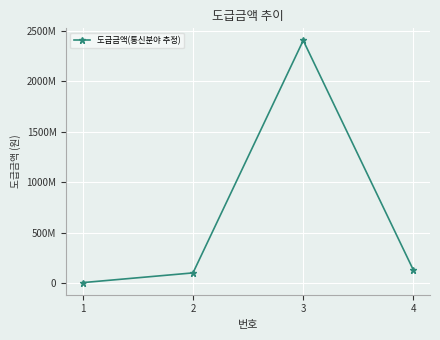

Rank the categories by value from lowest to highest.

1, 2, 4, 3